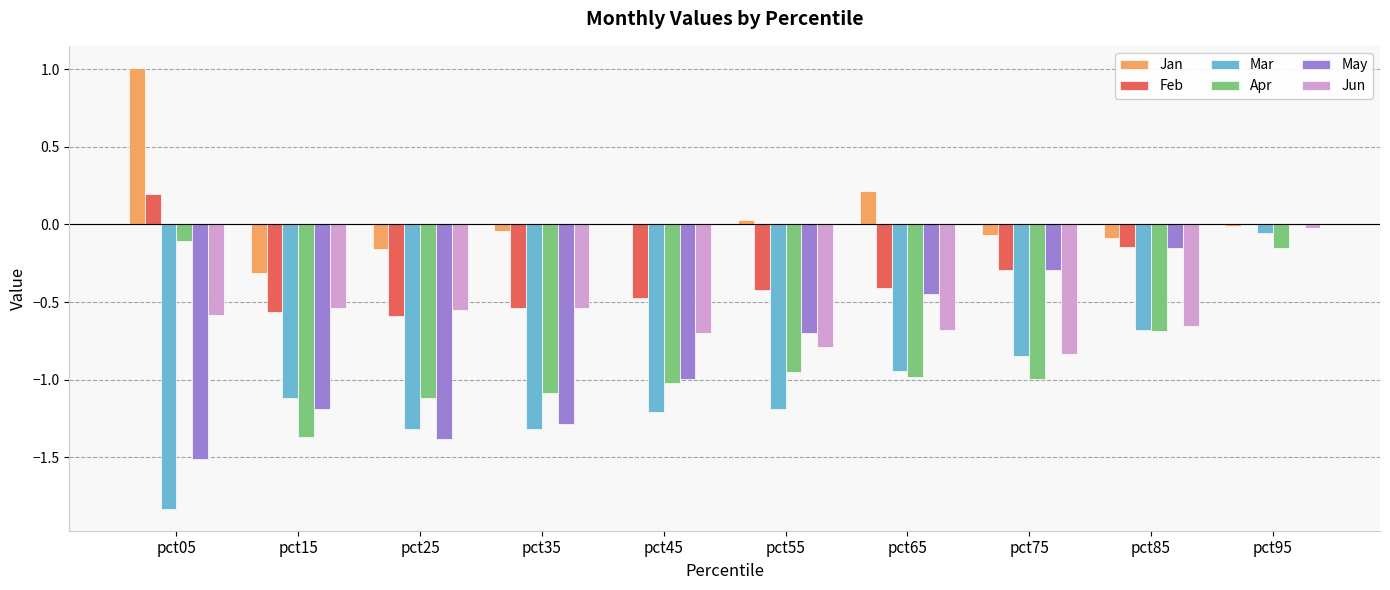

Which series changed the most between pct75 and pct95?

Apr